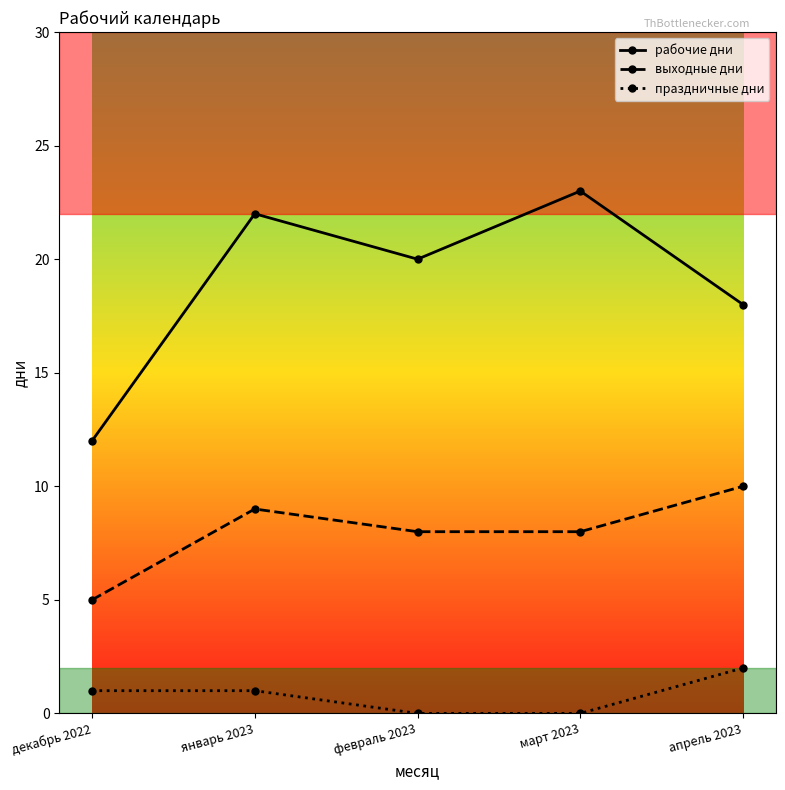

What is the value of the праздничные дни point at the 1st from the left?

1